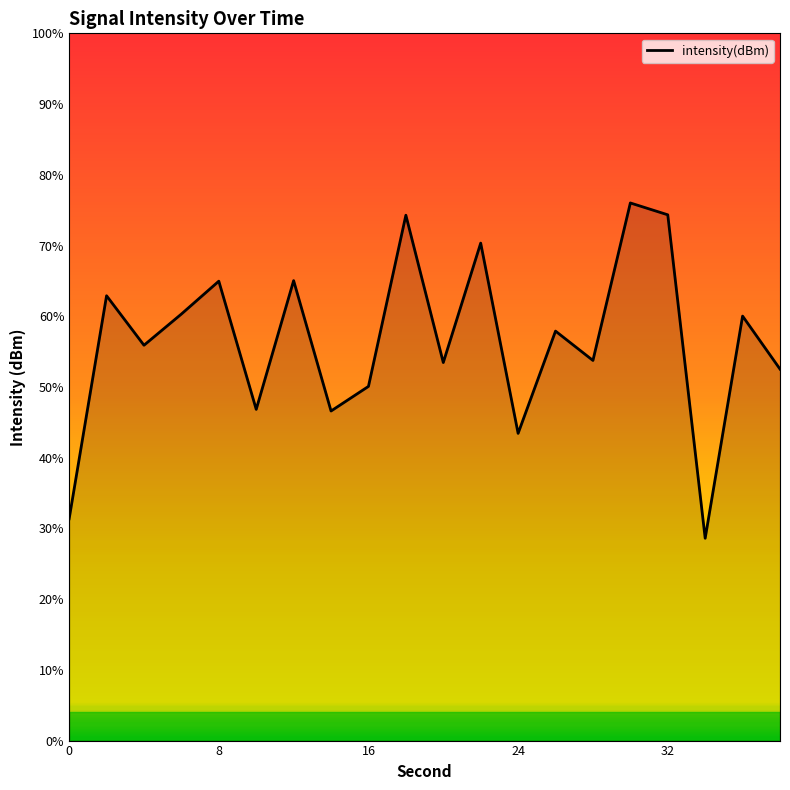

List the labels in order of value, largest first.

30, 32, 18, 22, 12, 8, 2, 6, 36, 26, 4, 28, 20, 38, 16, 10, 14, 24, 0, 34